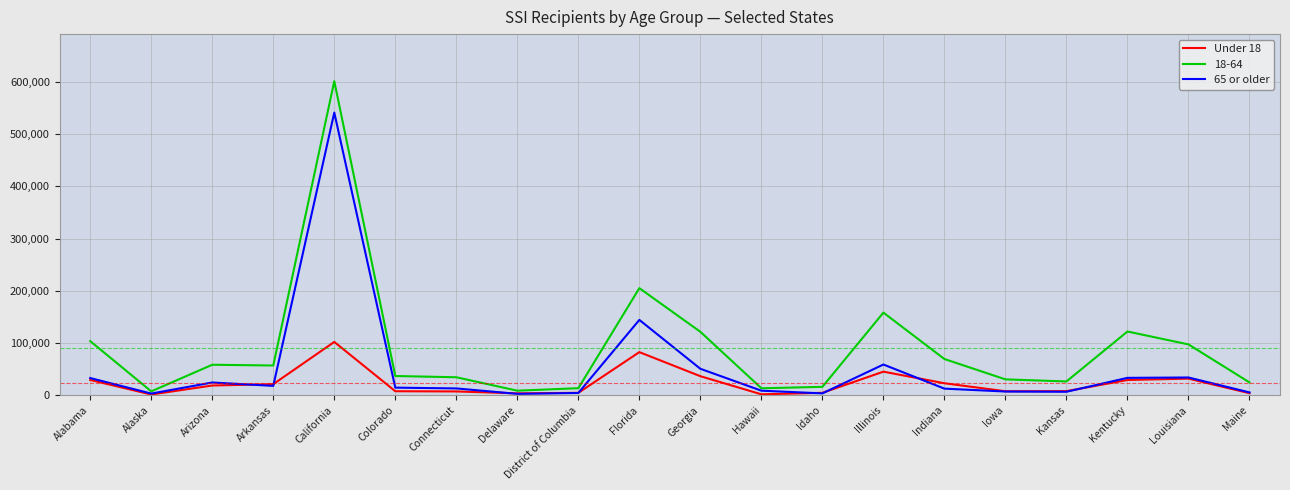

What is the maximum value shown in the chart?

601744